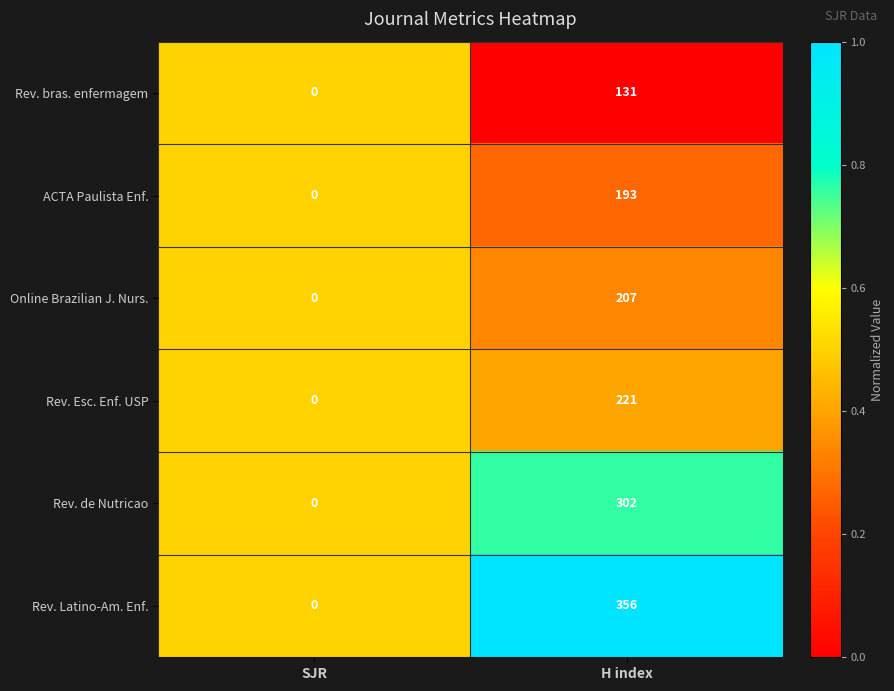

Which category has the highest value in the Rev. bras. enfermagem series?

H index